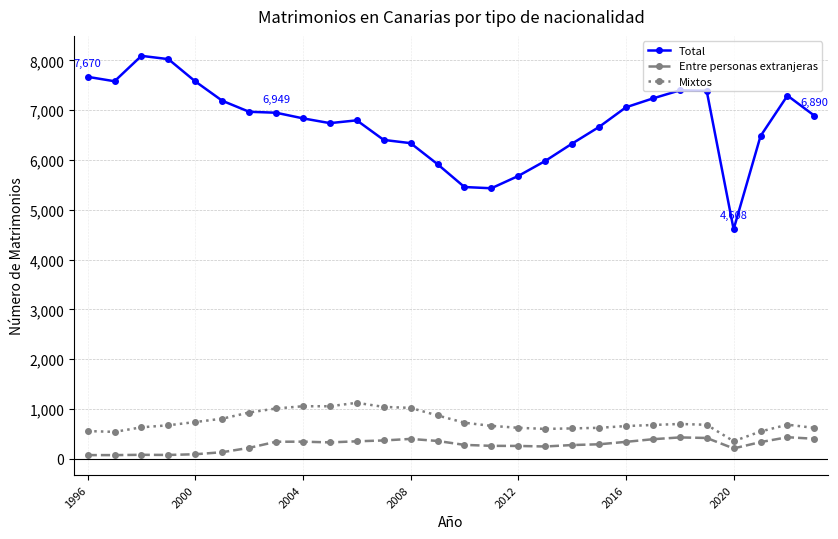

True or false: Entre personas extranjeras and Total cross at least once.

False